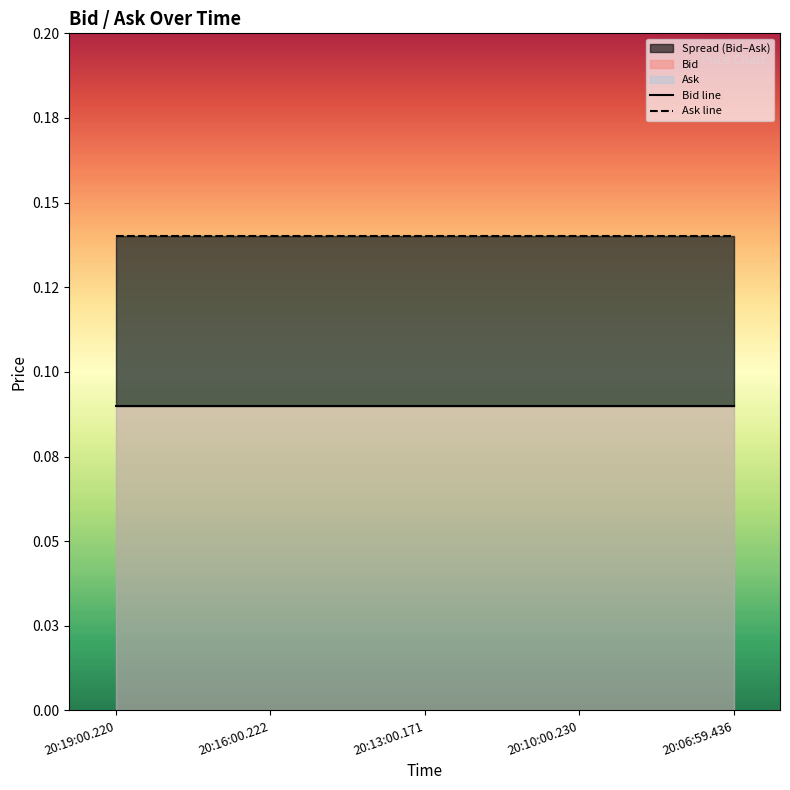

Which series changed the most between 20:19:00.220 and 20:13:00.171?

Bid line